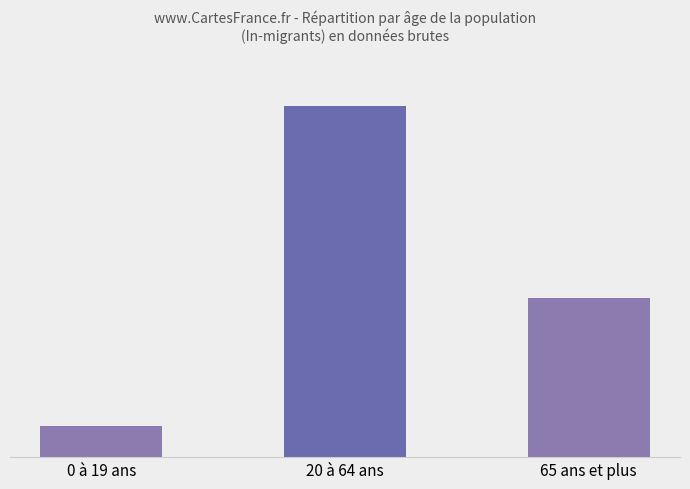

What is the sum of the values at 0 à 19 ans and 65 ans et plus?

702209